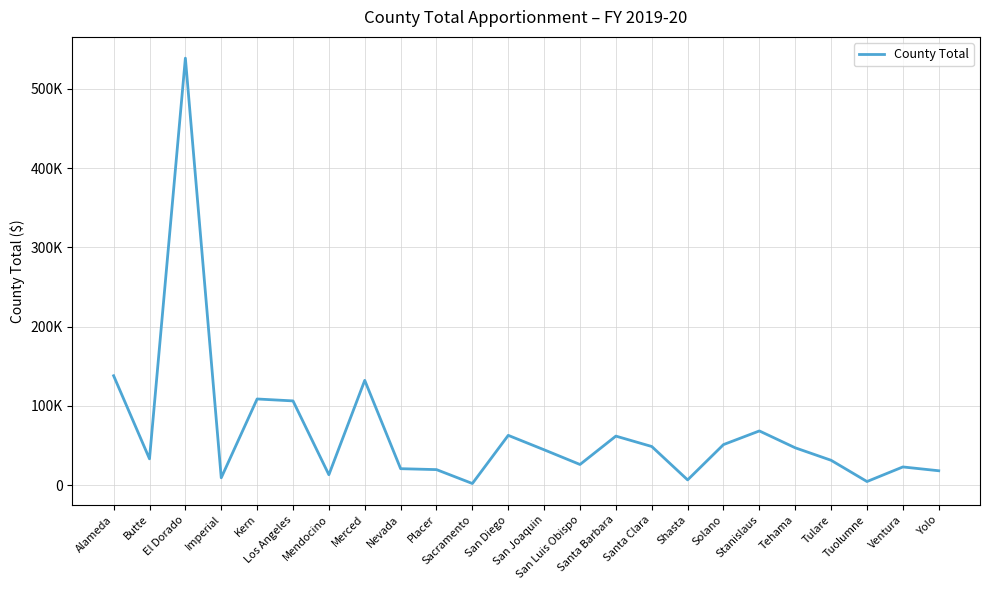

Does the chart have visible grid lines?

Yes